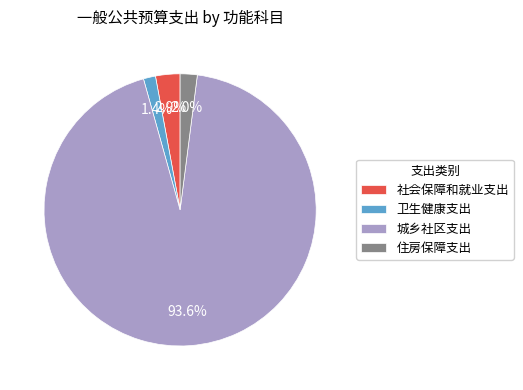

Which slice is the largest?

城乡社区支出